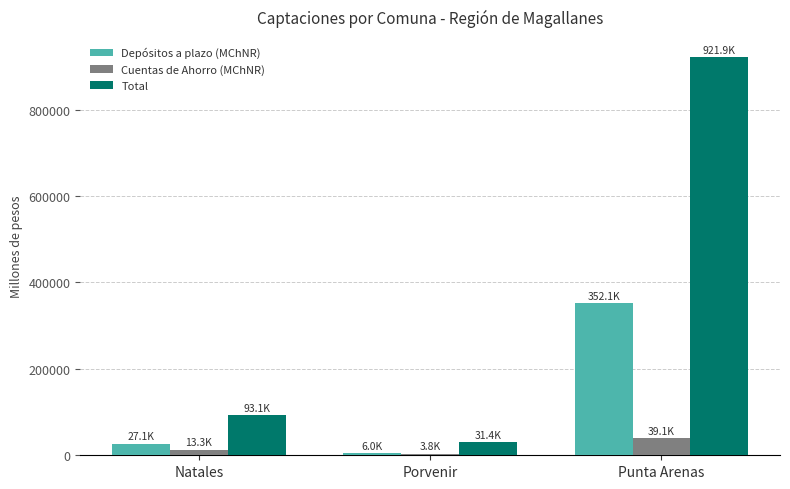

Reading left to right, list all the values displayed in this chart.

Depósitos a plazo (MChNR): Natales=27063.6	Porvenir=6006.9	Punta Arenas=352133.0
Cuentas de Ahorro (MChNR): Natales=13254.2	Porvenir=3847.6	Punta Arenas=39066.1
Total: Natales=93126.0	Porvenir=31368.3	Punta Arenas=921931.9